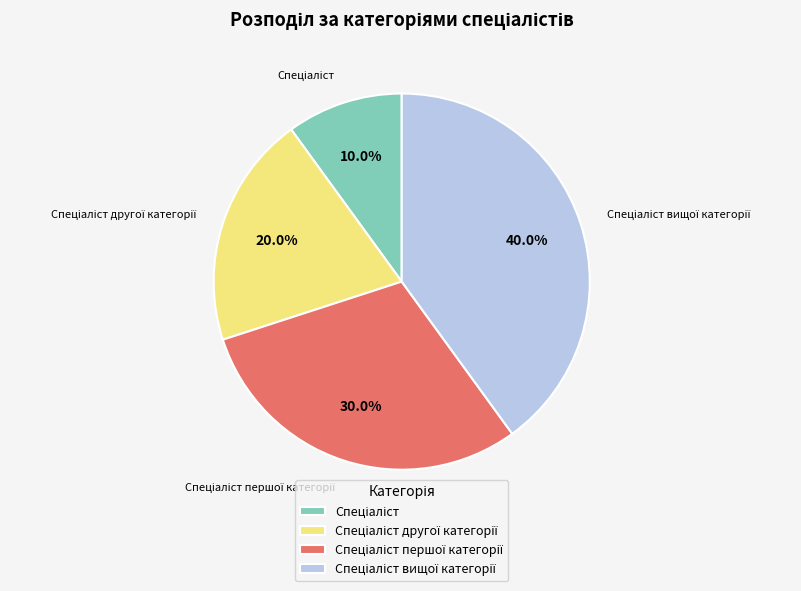

To the nearest percent, what is the average slice percentage?

25%